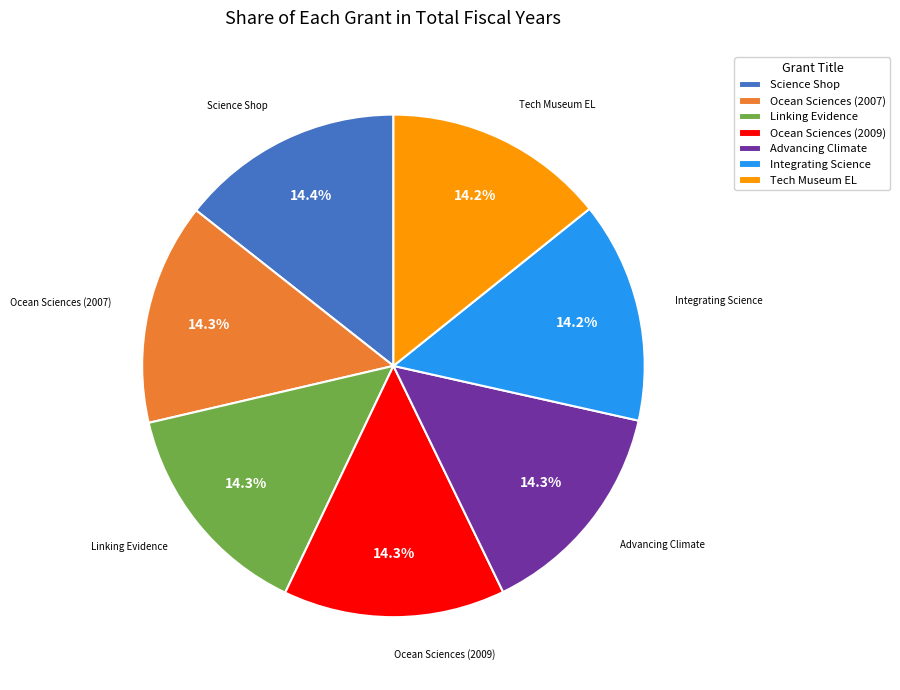

What is the ratio of the value at Tech Museum EL to the value at Science Shop?

1.0